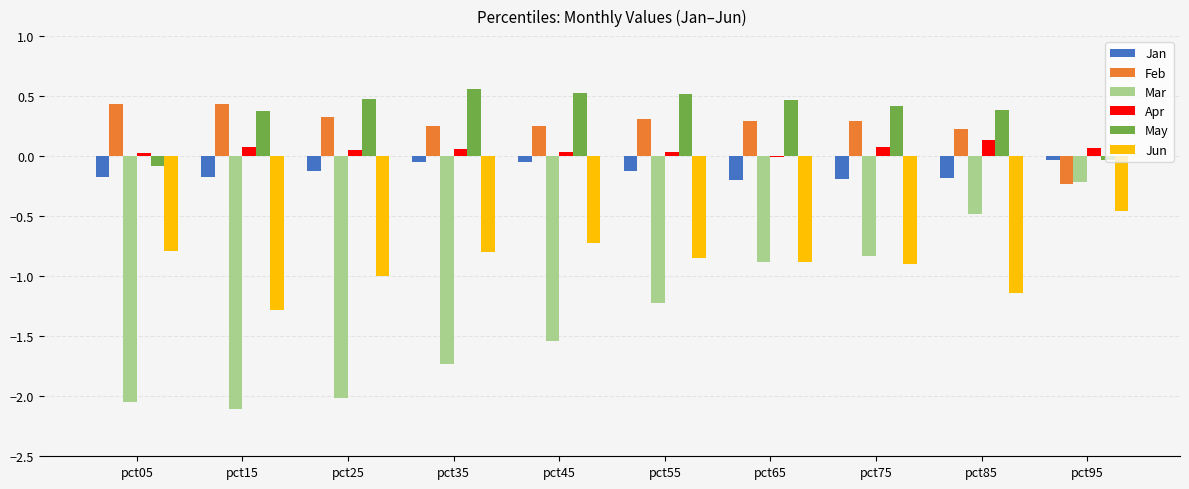

What is the spread (max minus min) of values at pct55?

1.7